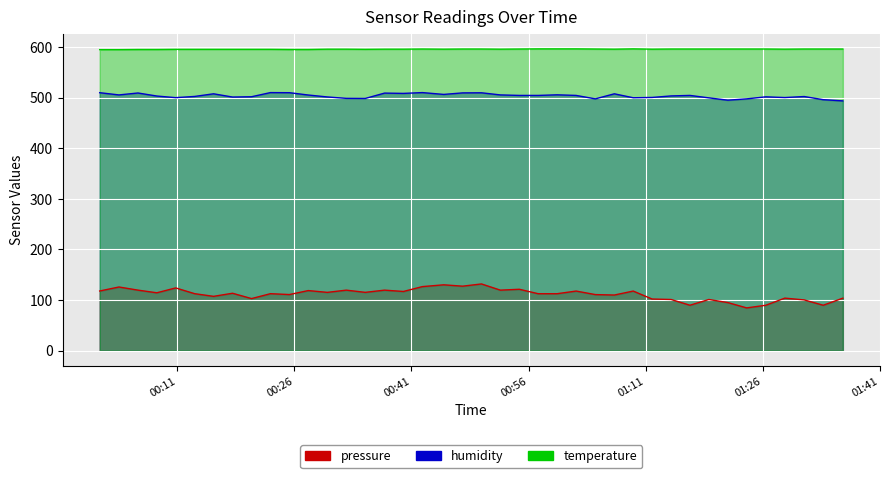

What are all the series names shown in the legend?

pressure, humidity, temperature